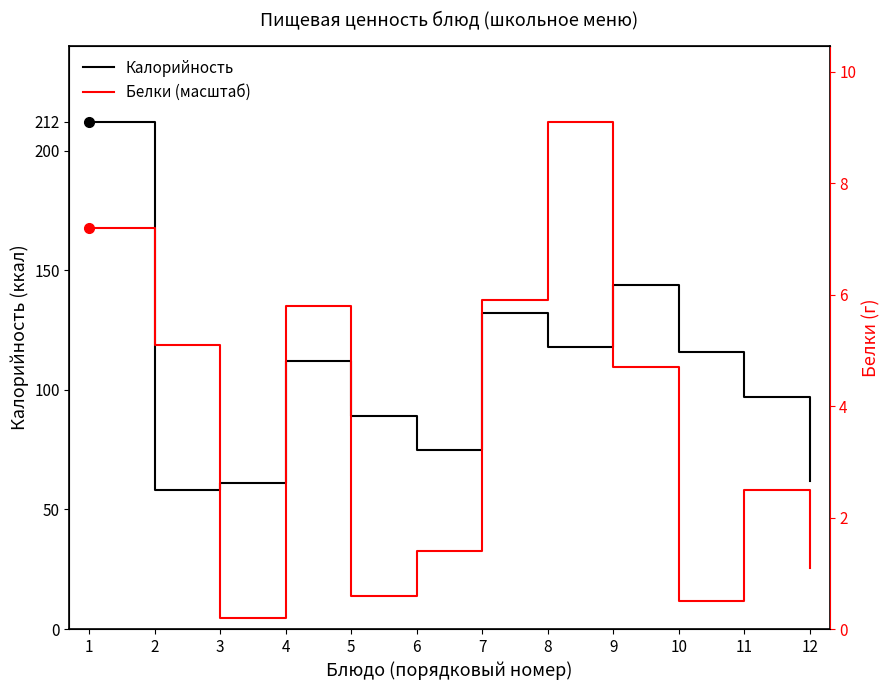

At which category does the chart reach its peak across all series?

8